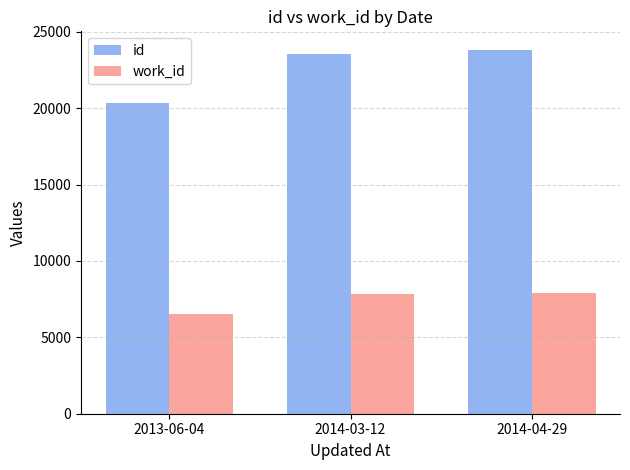

What is the label of the 3rd bar from the left?

2014-04-29